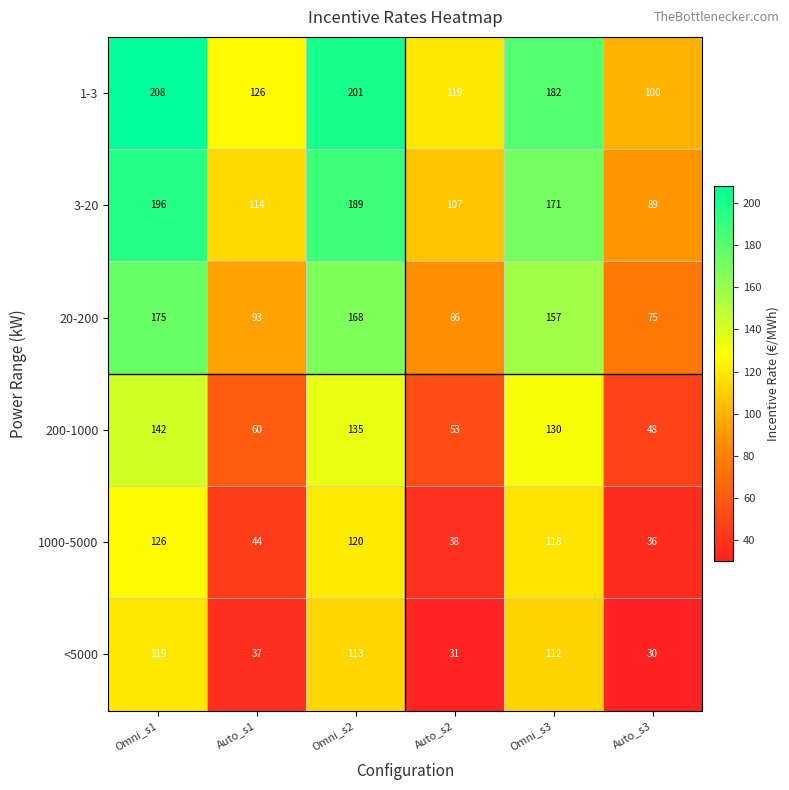

How many data points does each series have?

6